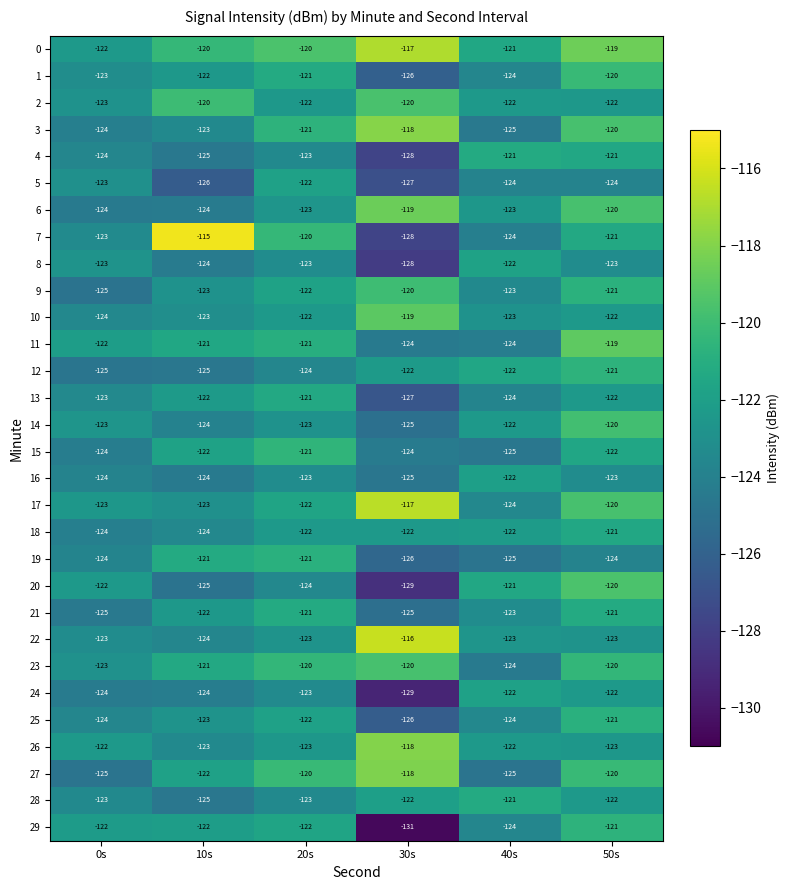

True or false: 27 has a value of -120 at 50s.

True